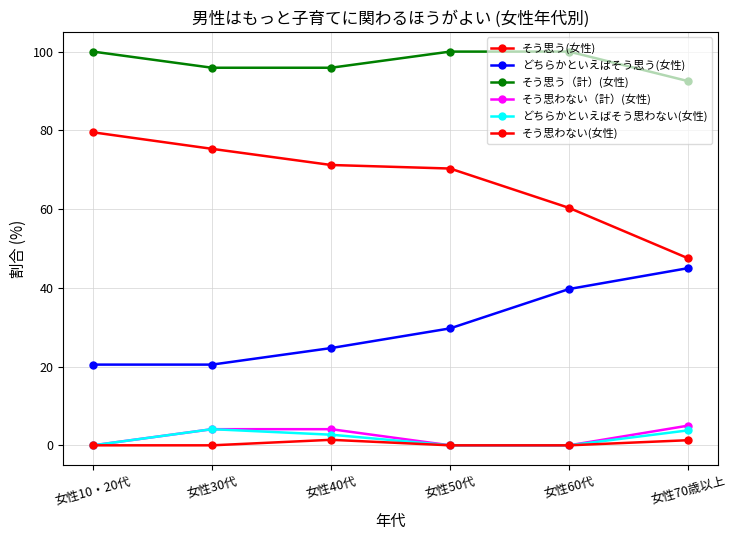

Is the value of そう思わない(女性) at 女性50代 greater than the value of そう思う(女性) at 女性50代?

No